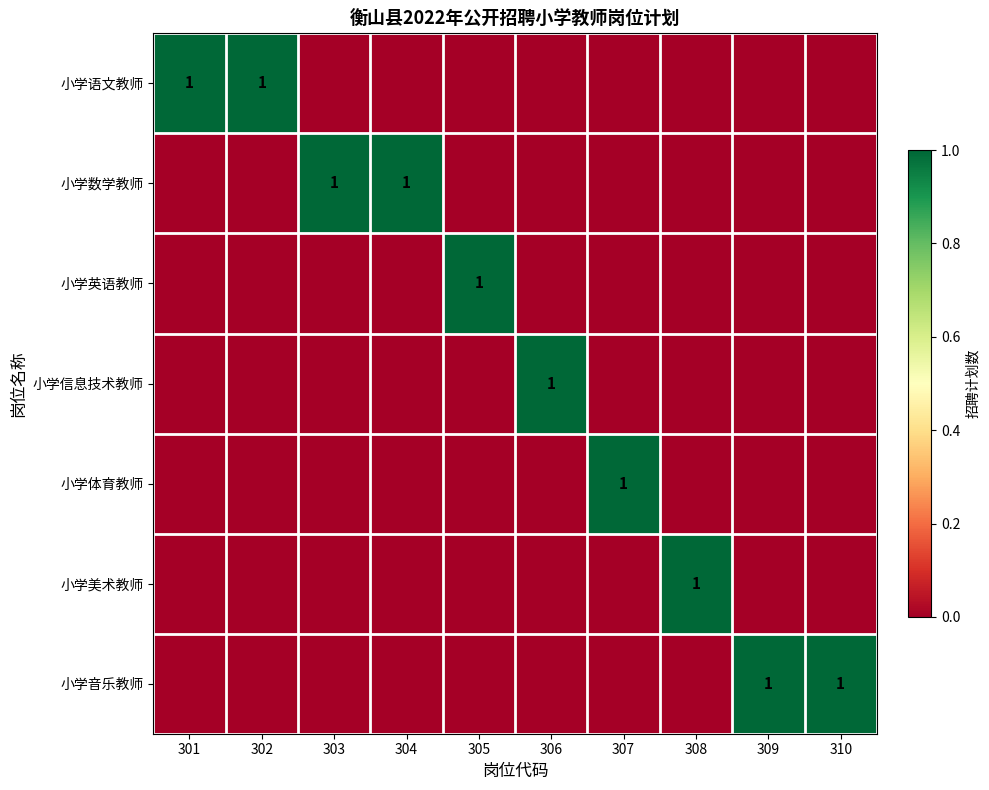

At how many categories does at least one series exceed 0?

10